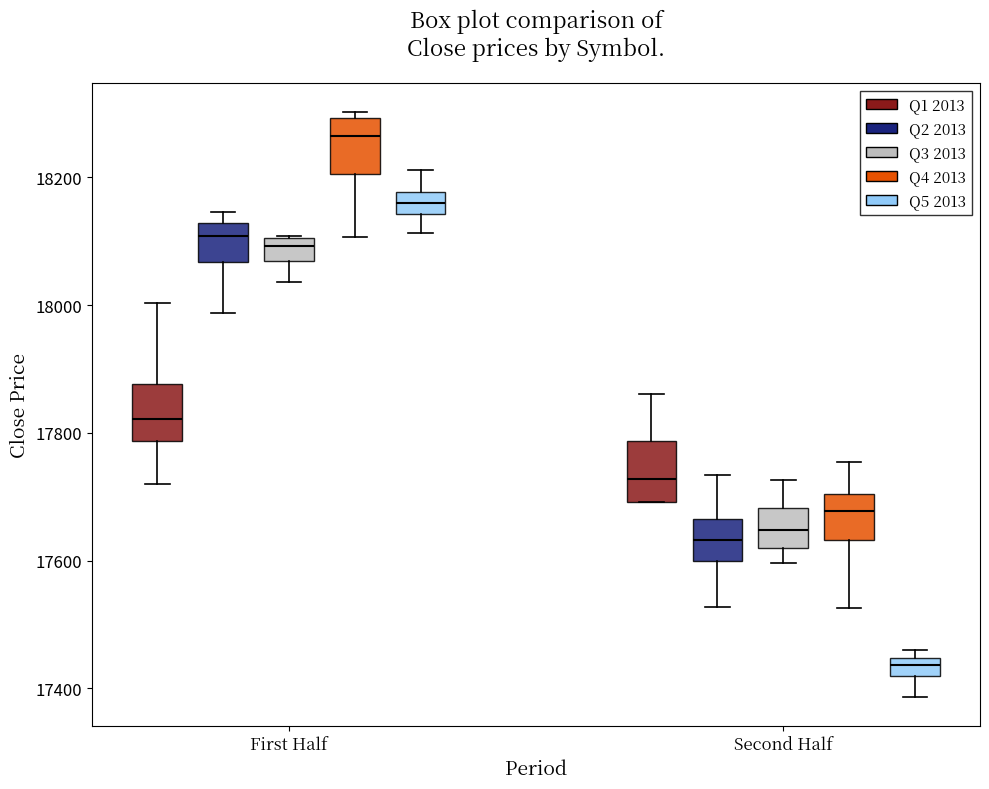

Which box has the lowest median line?

Second Half (Q5 2013)